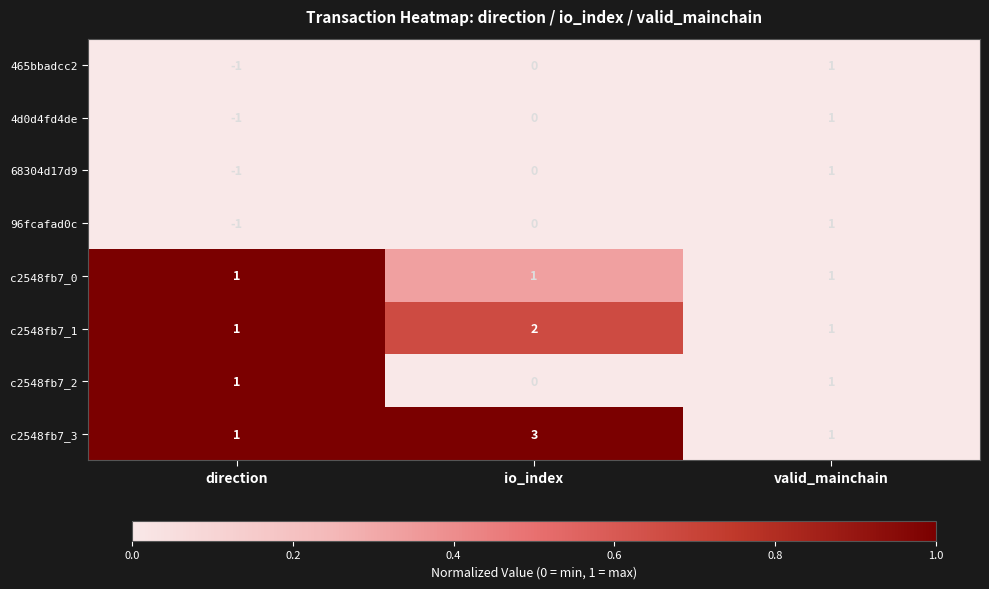

Rank the categories by 4d0d4fd4de value from highest to lowest.

valid_mainchain, io_index, direction